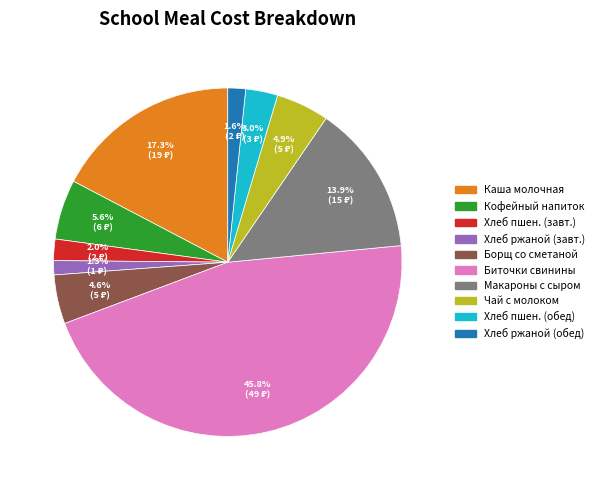

Which category has the biggest portion of the pie?

Биточки свинины